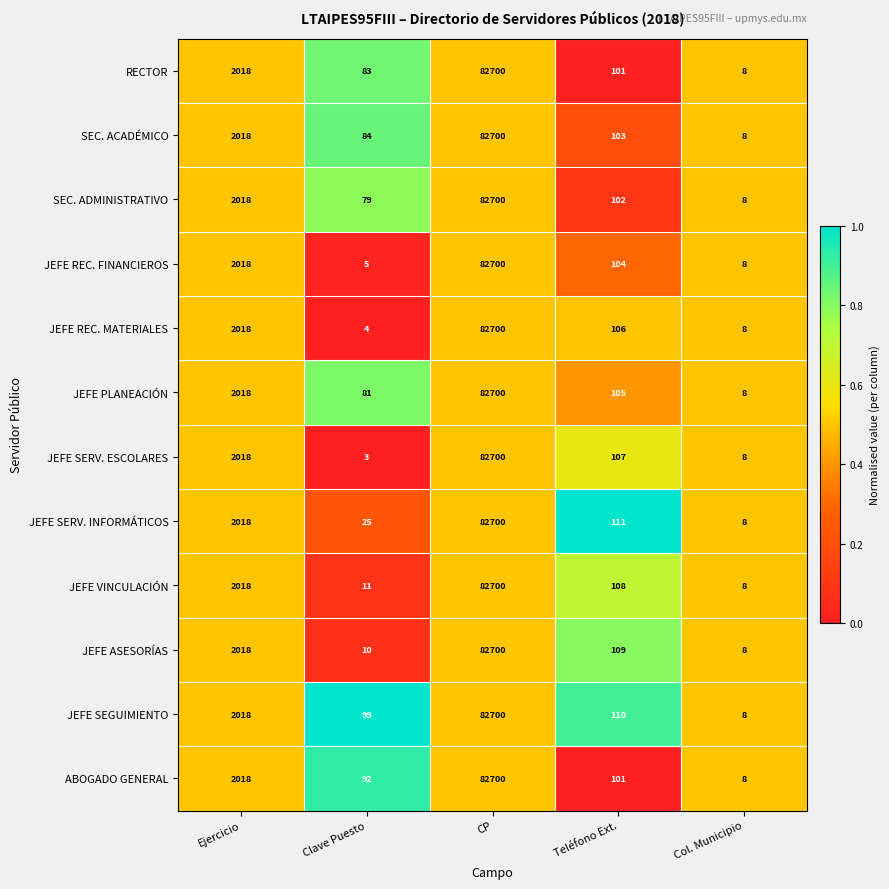

List the labels in order of JEFE PLANEACIÓN value, largest first.

CP, Ejercicio, Teléfono Ext., Clave Puesto, Col. Municipio